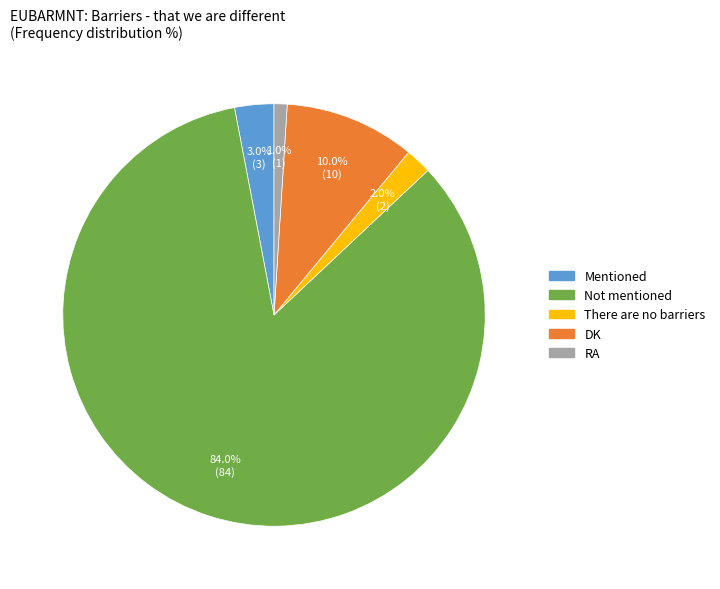

What is the ratio of the value at DK to the value at There are no barriers?

5.0